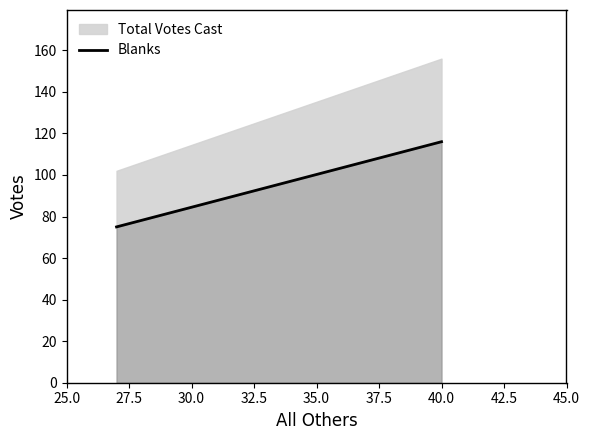

How many data points does each series have?

2